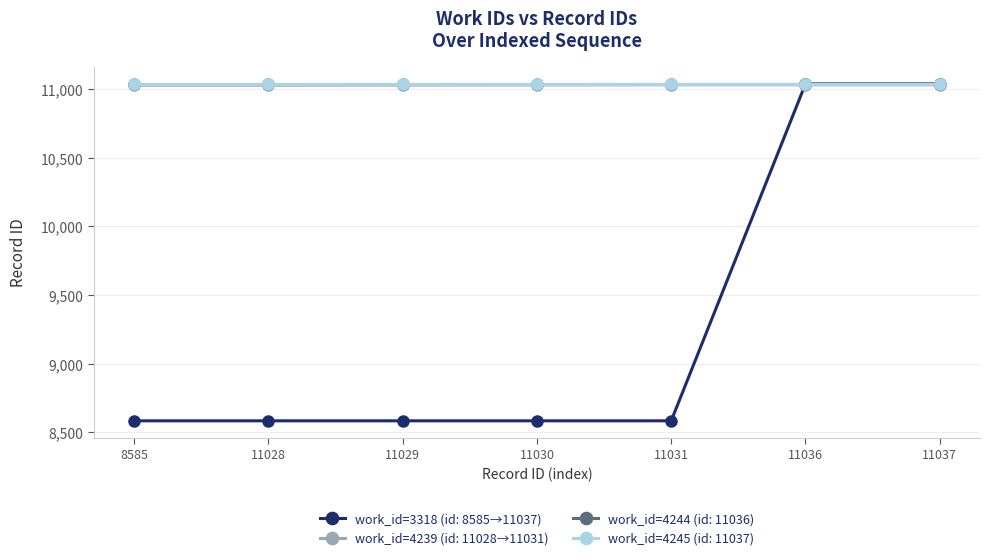

Which series has the largest range (max minus min)?

work_id=3318 (id: 8585→11037)